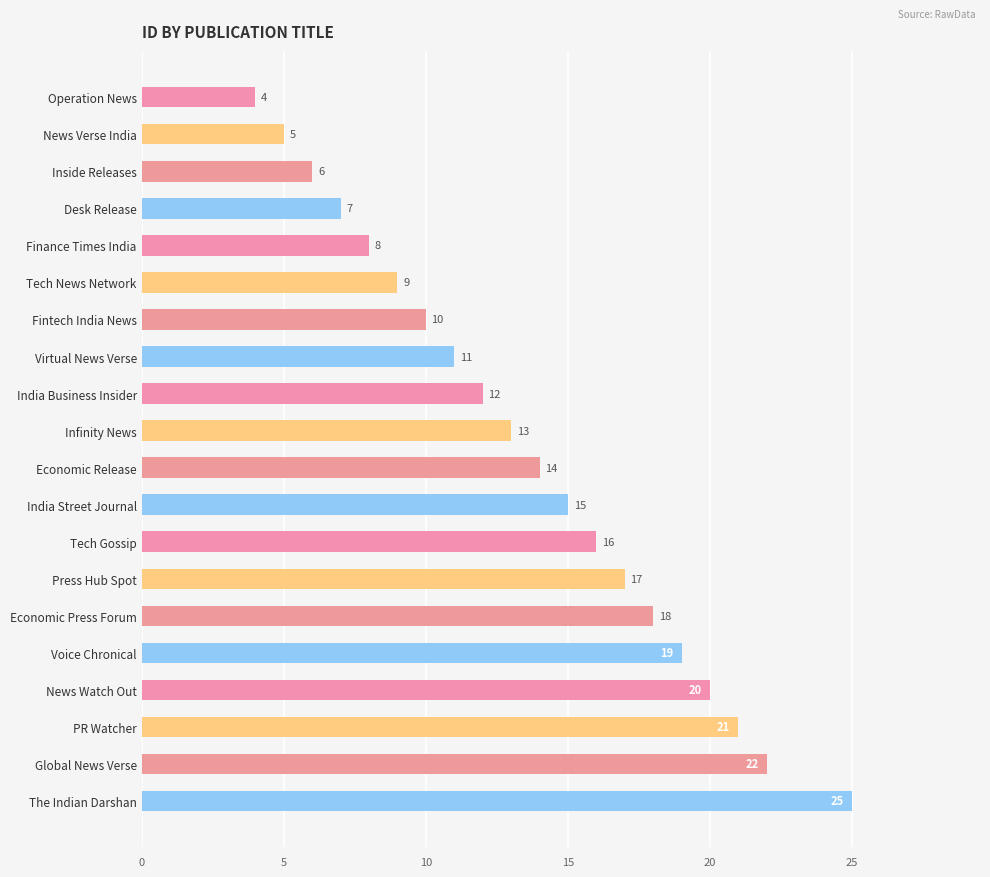

Approximately how many times larger is the value at India Business Insider compared to Inside Releases?

2.0